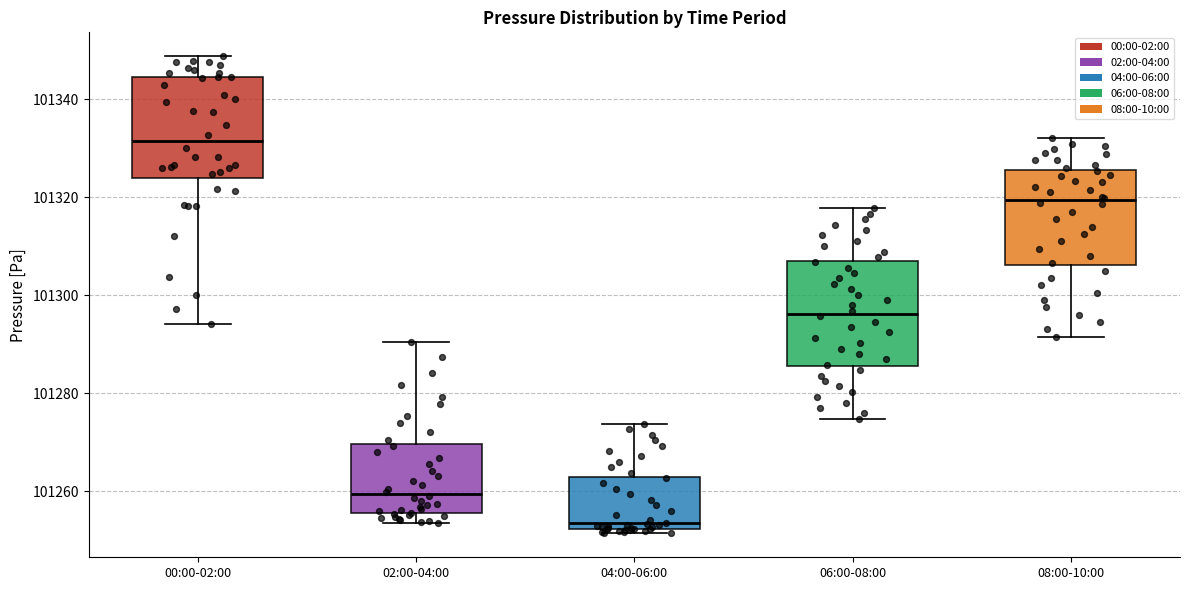

Reading left to right, transcribe this box plot: for each box, give where its median line is, the range the box spans, and where its two whiskers end, as read against the y-axis. The values are not printed on the chart, so give them approximately, as read against the axis.

00:00-02:00: median 101332, box 101324 to 101344, whiskers 101294 to 101348
02:00-04:00: median 101260, box 101256 to 101270, whiskers 101254 to 101290
04:00-06:00: median 101254, box 101252 to 101262, whiskers 101252 (just below the box's lower edge) to 101274
06:00-08:00: median 101296, box 101286 to 101306, whiskers 101274 to 101318
08:00-10:00: median 101320, box 101306 to 101326, whiskers 101292 to 101332